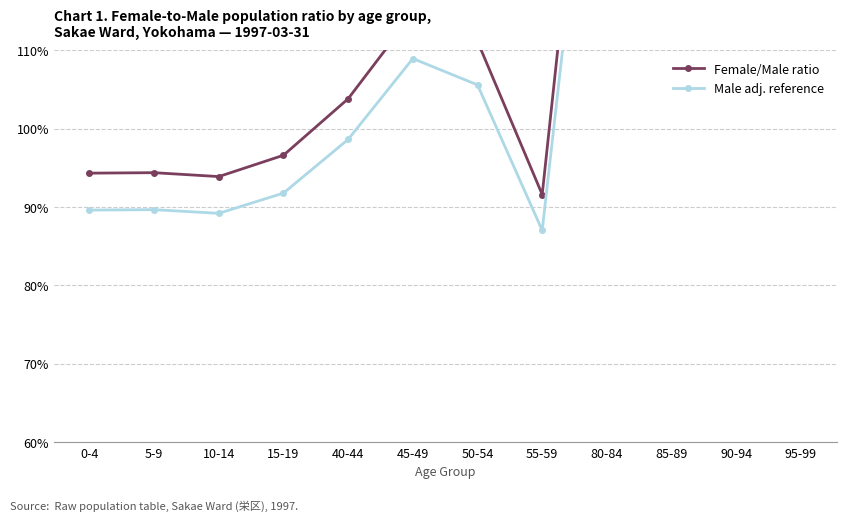

What is the average value of the Male adj. reference series?

151.7